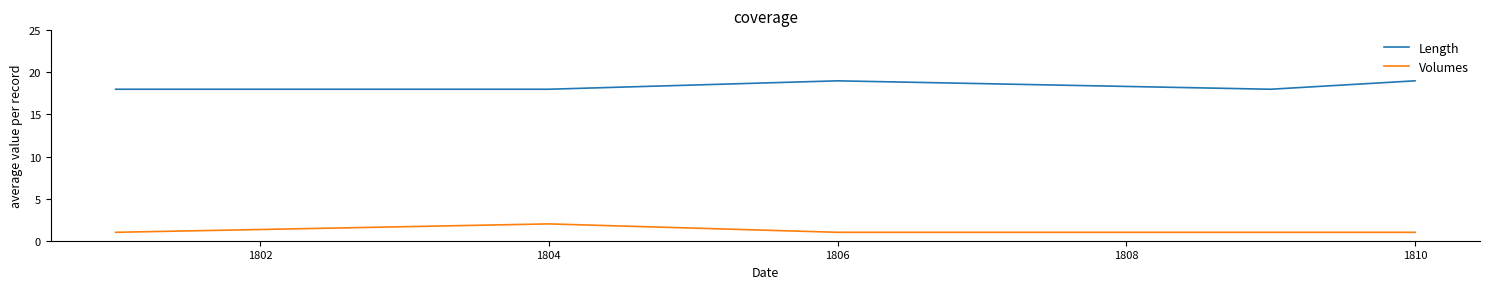

Is it true that Length equals 27 at 1810?

False